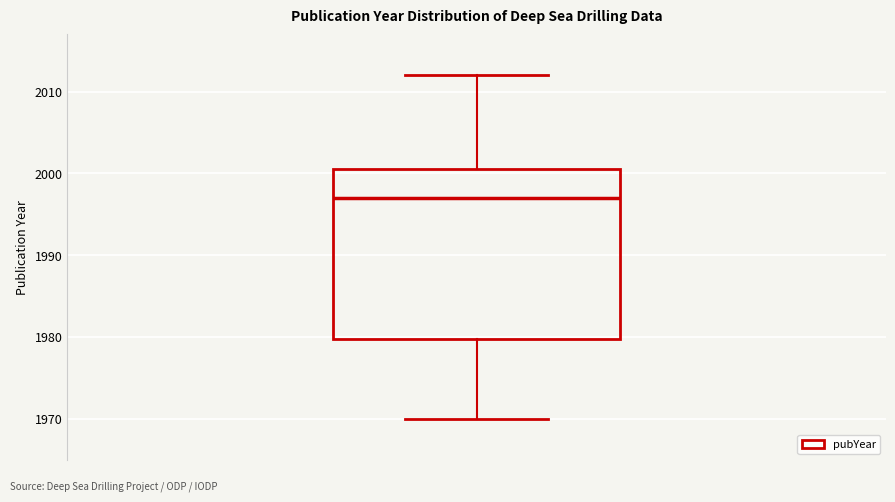

Transcribe this box plot: give where the median line is, the range the box spans, and where the two whiskers end, as read against the y-axis. The values are not printed on the chart, so give them approximately, as read against the axis.

median 1997, box 1980 to 2001, whiskers 1970 to 2012